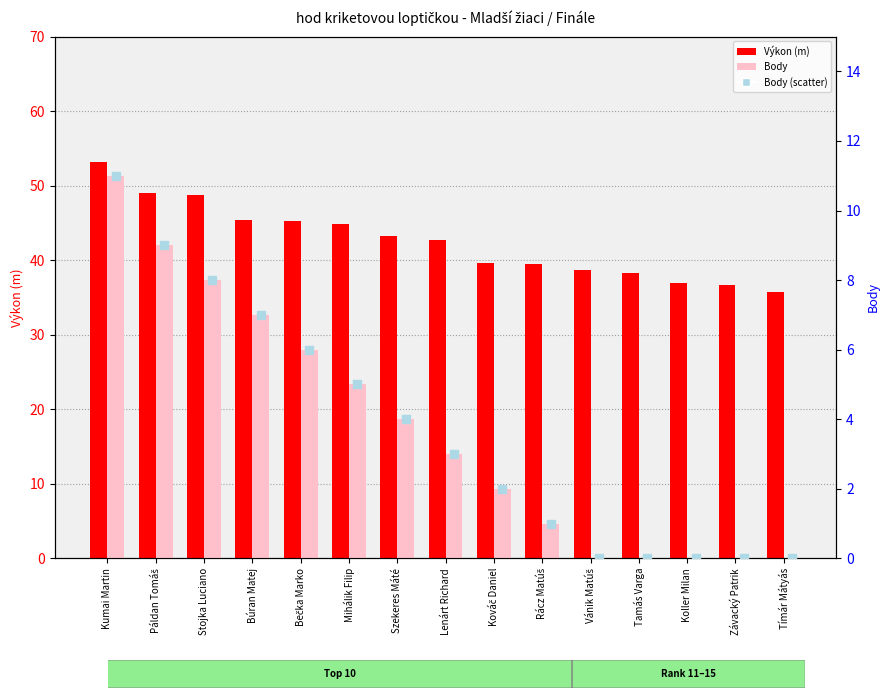

Which series contains the lowest Y value?

Body